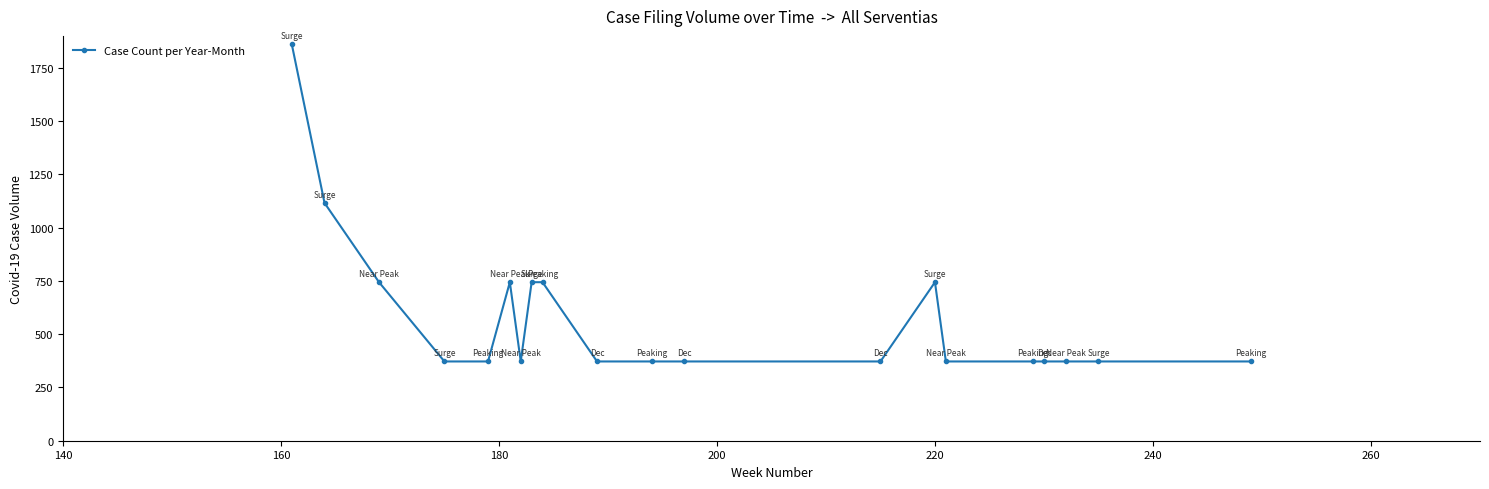

What is the smallest value displayed?

372